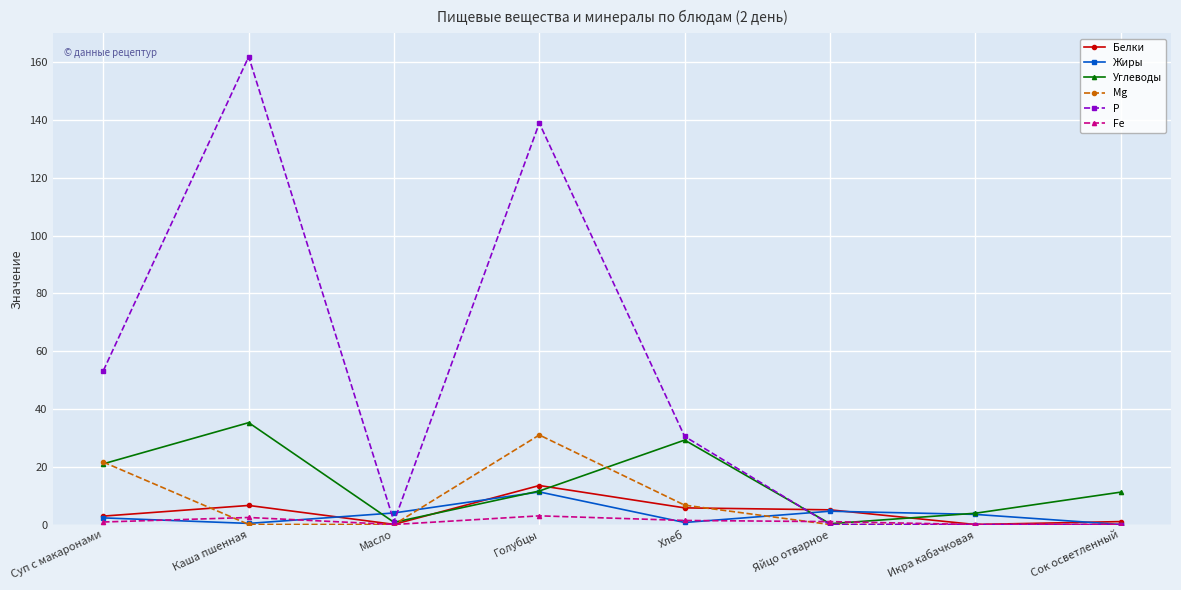

Between Масло and Хлеб, which series saw the biggest shift?

Р